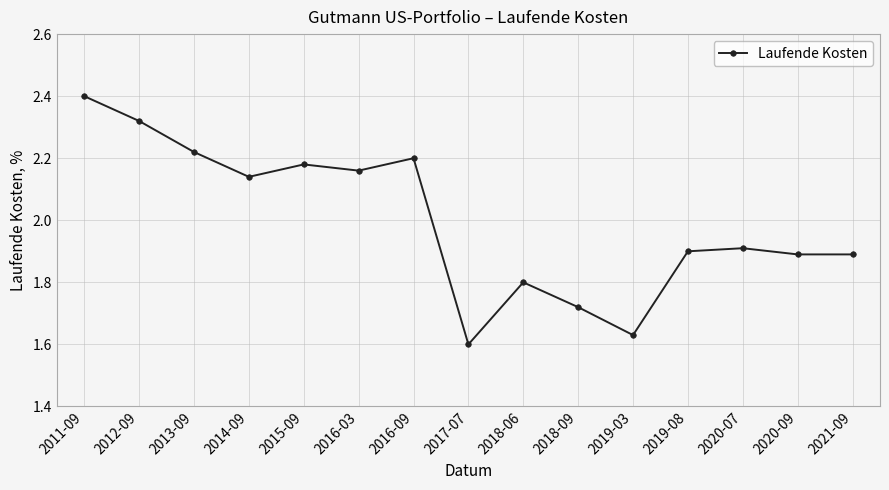

What value does the data have at 2021-09?

1.9